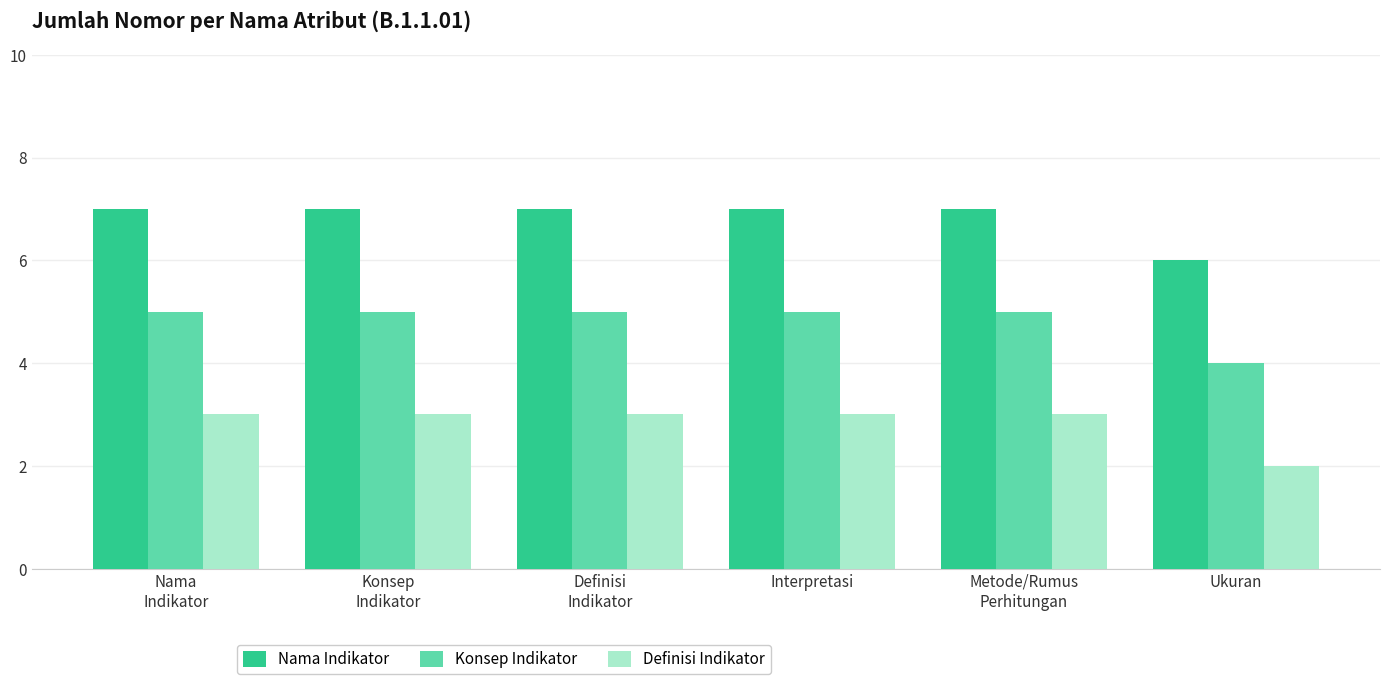

Does the chart contain any negative values?

No